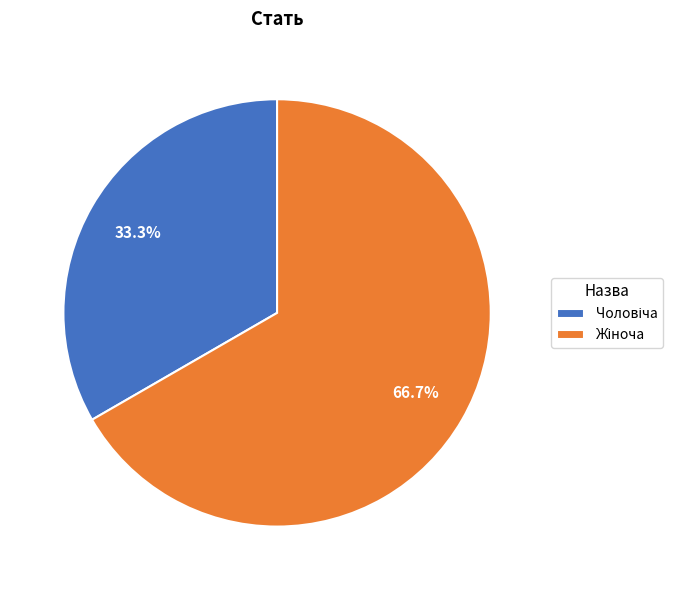

How many segments does this pie chart have?

2